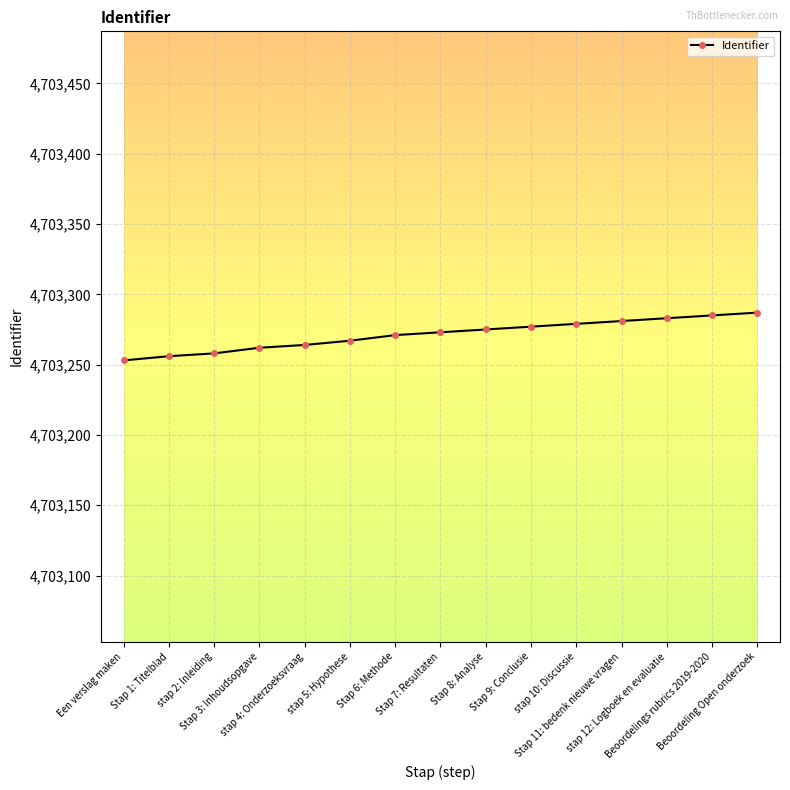

Between stap 10: Discussie and stap 2: Inleiding, which is larger?

stap 10: Discussie